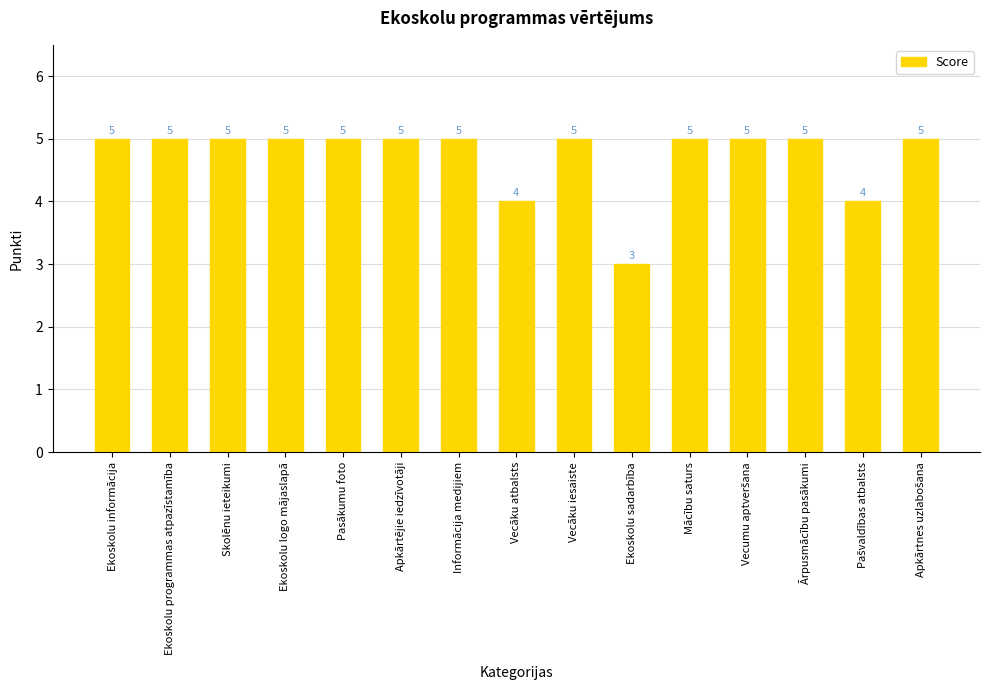

Reading right to left, transcribe all the data shown in this chart.

5	4	5	5	5	3	5	4	5	5	5	5	5	5	5